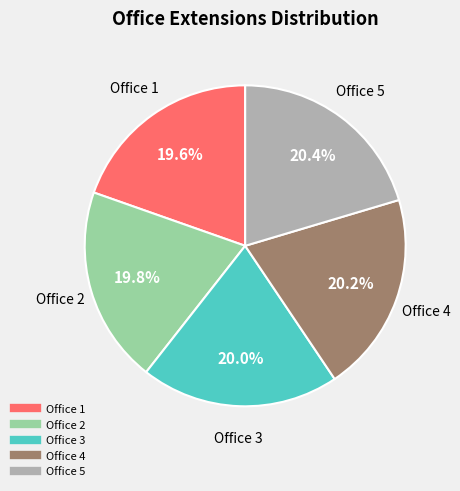

To the nearest percent, what is the average slice percentage?

20%